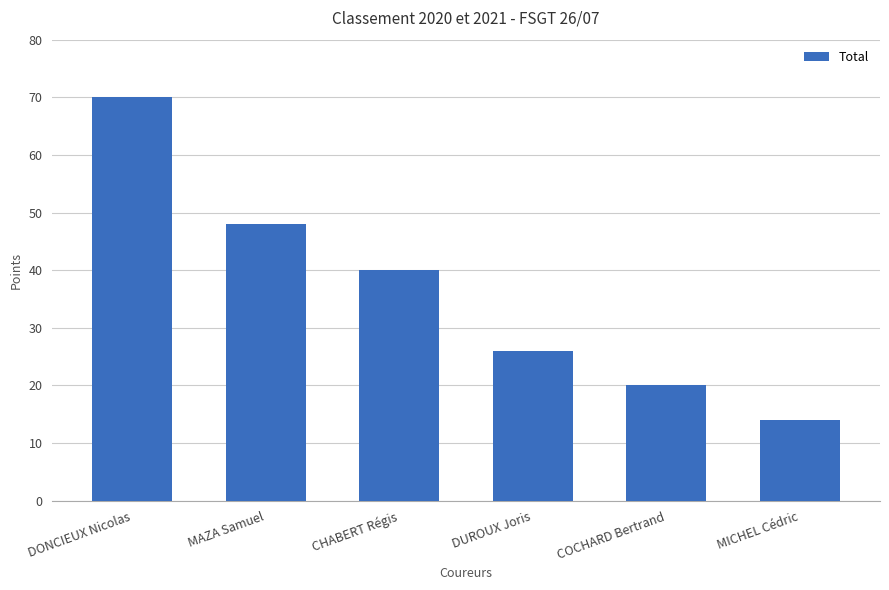

Is it true that the value at MICHEL Cédric is 14?

True